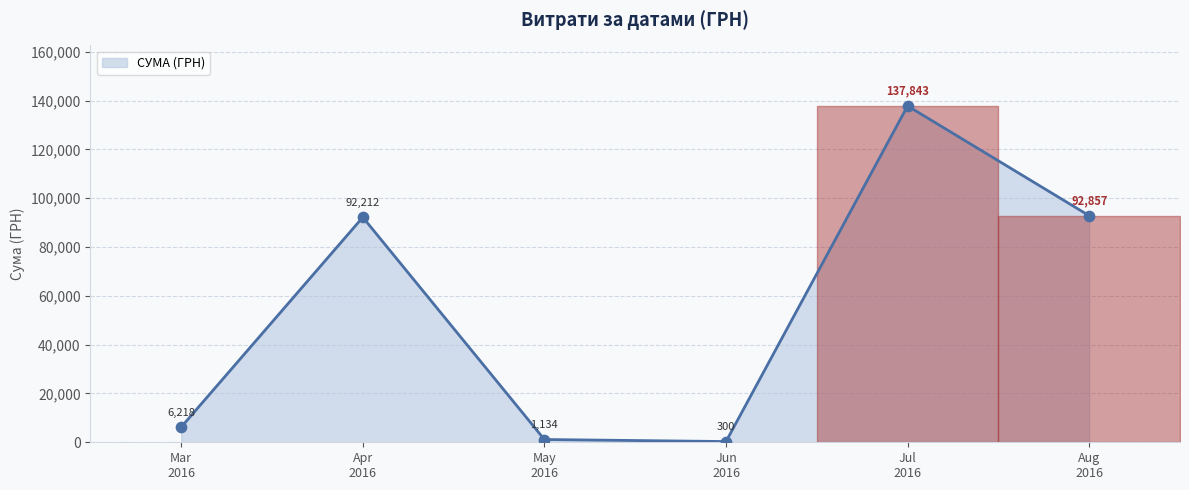

True or false: there are more than 2 points higher than both neighbors.

False